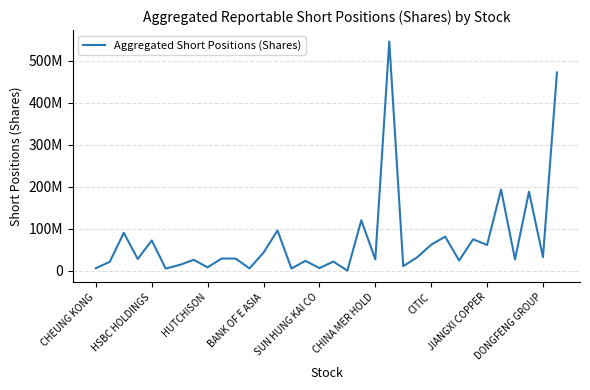

Does the chart have visible grid lines?

Yes